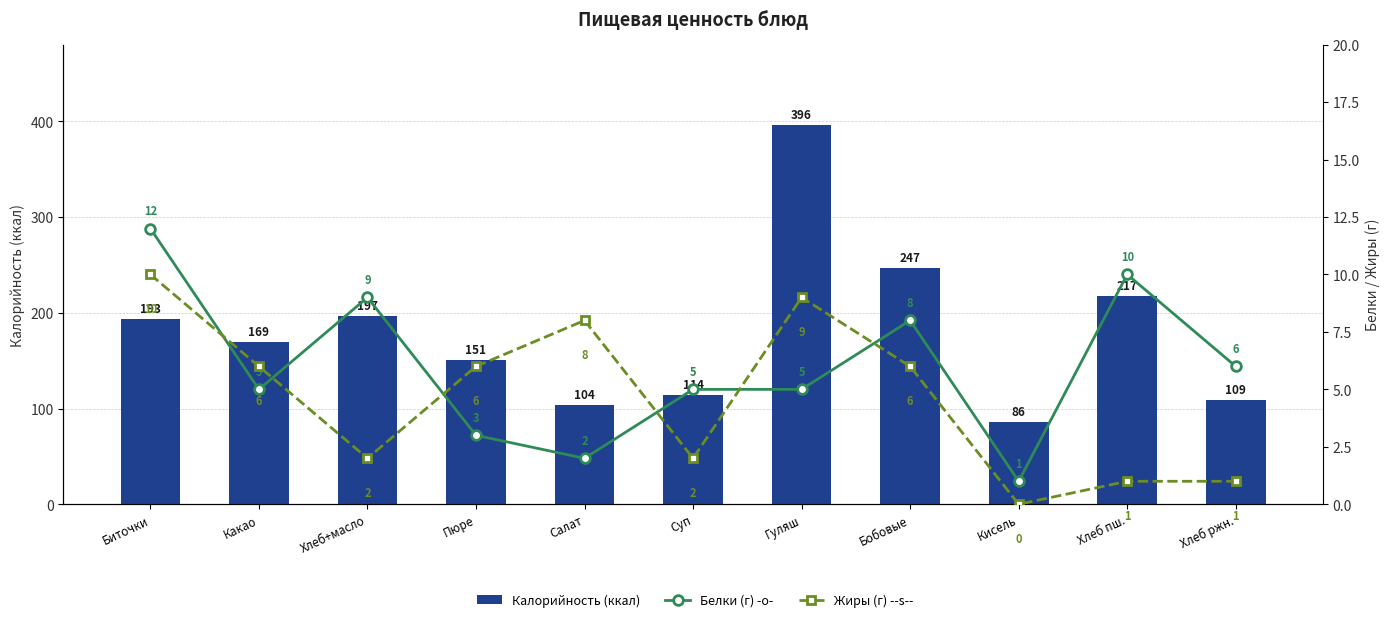

What is the total value across all series at Биточки?

215